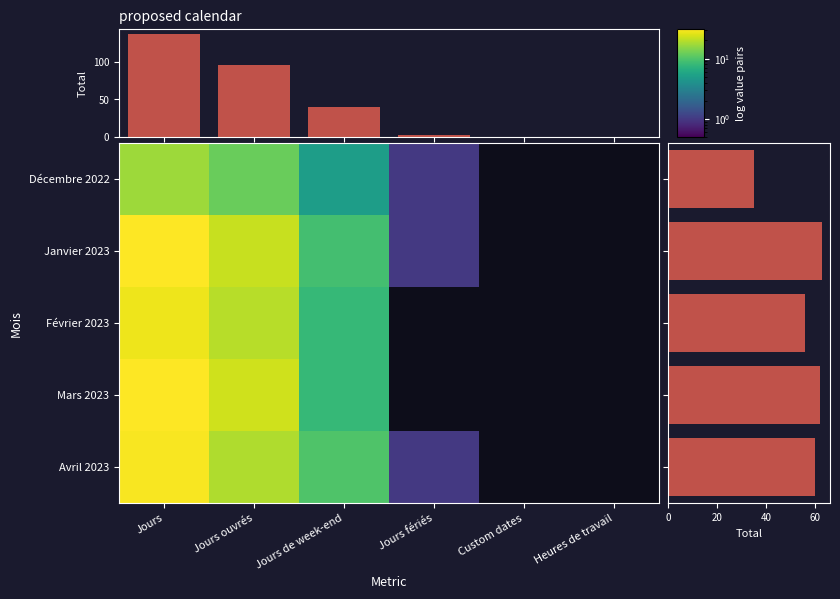

Reading left to right, what are all the values shown in this chart?

Décembre 2022: Jours=17	Jours ouvrés=12	Jours de week-end=5	Jours fériés=1	Custom dates=0	Heures de travail=0
Janvier 2023: Jours=31	Jours ouvrés=22	Jours de week-end=9	Jours fériés=1	Custom dates=0	Heures de travail=0
Février 2023: Jours=28	Jours ouvrés=20	Jours de week-end=8	Jours fériés=0	Custom dates=0	Heures de travail=0
Mars 2023: Jours=31	Jours ouvrés=23	Jours de week-end=8	Jours fériés=0	Custom dates=0	Heures de travail=0
Avril 2023: Jours=30	Jours ouvrés=19	Jours de week-end=10	Jours fériés=1	Custom dates=0	Heures de travail=0